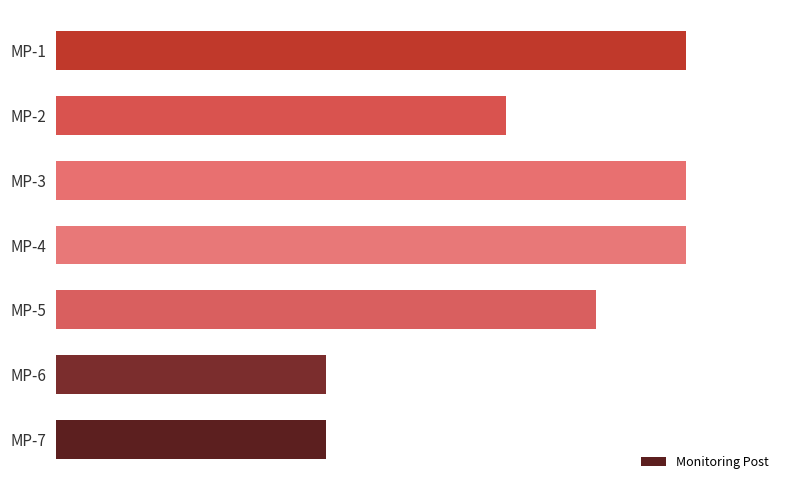

Does the chart contain any negative values?

No